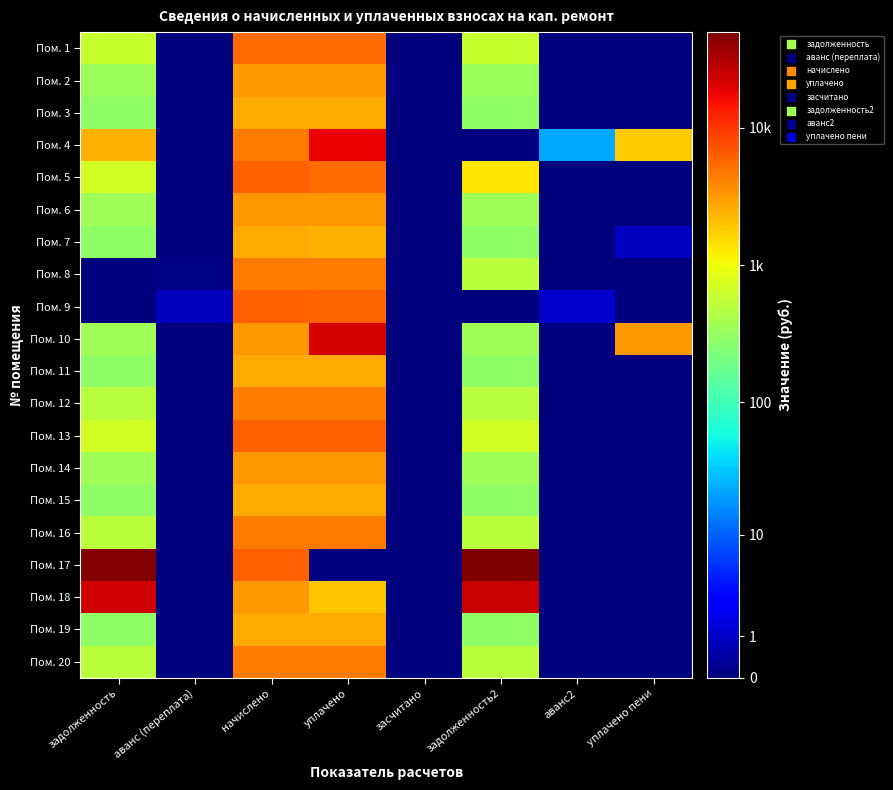

Reading left to right, list all the values displayed in this chart.

Пом. 1: задолженность=2.8	аванс (переплата)=0.0	начислено=3.7	уплачено=3.7	засчитано=0.0	задолженность2=2.8	аванс2=0.0	уплачено пени=0.0
Пом. 2: задолженность=2.5	аванс (переплата)=0.0	начислено=3.5	уплачено=3.5	засчитано=0.0	задолженность2=2.5	аванс2=0.0	уплачено пени=0.0
Пом. 3: задолженность=2.5	аванс (переплата)=0.0	начислено=3.4	уплачено=3.4	засчитано=0.0	задолженность2=2.5	аванс2=0.0	уплачено пени=0.0
Пом. 4: задолженность=3.4	аванс (переплата)=0.0	начислено=3.7	уплачено=4.2	засчитано=0.0	задолженность2=0.0	аванс2=1.4	уплачено пени=3.2
Пом. 5: задолженность=2.8	аванс (переплата)=0.0	начислено=3.8	уплачено=3.7	засчитано=0.0	задолженность2=3.1	аванс2=0.0	уплачено пени=0.0
Пом. 6: задолженность=2.6	аванс (переплата)=0.0	начислено=3.5	уплачено=3.5	засчитано=0.0	задолженность2=2.6	аванс2=0.0	уплачено пени=0.0
Пом. 7: задолженность=2.5	аванс (переплата)=0.0	начислено=3.4	уплачено=3.4	засчитано=0.0	задолженность2=2.5	аванс2=0.0	уплачено пени=0.3
Пом. 8: задолженность=0.0	аванс (переплата)=0.0	начислено=3.7	уплачено=3.7	засчитано=0.0	задолженность2=2.7	аванс2=0.0	уплачено пени=0.0
Пом. 9: задолженность=0.0	аванс (переплата)=0.3	начислено=3.8	уплачено=3.8	засчитано=0.0	задолженность2=0.0	аванс2=0.3	уплачено пени=0.0
Пом. 10: задолженность=2.6	аванс (переплата)=0.0	начислено=3.5	уплачено=4.3	засчитано=0.0	задолженность2=2.6	аванс2=0.0	уплачено пени=3.5
Пом. 11: задолженность=2.5	аванс (переплата)=0.0	начислено=3.4	уплачено=3.4	засчитано=0.0	задолженность2=2.5	аванс2=0.0	уплачено пени=0.0
Пом. 12: задолженность=2.7	аванс (переплата)=0.0	начислено=3.6	уплачено=3.6	засчитано=0.0	задолженность2=2.7	аванс2=0.0	уплачено пени=0.0
Пом. 13: задолженность=2.8	аванс (переплата)=0.0	начислено=3.8	уплачено=3.8	засчитано=0.0	задолженность2=2.8	аванс2=0.0	уплачено пени=0.0
Пом. 14: задолженность=2.6	аванс (переплата)=0.0	начислено=3.5	уплачено=3.5	засчитано=0.0	задолженность2=2.6	аванс2=0.0	уплачено пени=0.0
Пом. 15: задолженность=2.5	аванс (переплата)=0.0	начислено=3.4	уплачено=3.4	засчитано=0.0	задолженность2=2.5	аванс2=0.0	уплачено пени=0.0
Пом. 16: задолженность=2.7	аванс (переплата)=0.0	начислено=3.7	уплачено=3.7	засчитано=0.0	задолженность2=2.7	аванс2=0.0	уплачено пени=0.0
Пом. 17: задолженность=4.7	аванс (переплата)=0.0	начислено=3.8	уплачено=0.0	засчитано=0.0	задолженность2=4.7	аванс2=0.0	уплачено пени=0.0
Пом. 18: задолженность=4.4	аванс (переплата)=0.0	начислено=3.5	уплачено=3.3	засчитано=0.0	задолженность2=4.4	аванс2=0.0	уплачено пени=0.0
Пом. 19: задолженность=2.5	аванс (переплата)=0.0	начислено=3.4	уплачено=3.4	засчитано=0.0	задолженность2=2.5	аванс2=0.0	уплачено пени=0.0
Пом. 20: задолженность=2.7	аванс (переплата)=0.0	начислено=3.7	уплачено=3.7	засчитано=0.0	задолженность2=2.7	аванс2=0.0	уплачено пени=0.0